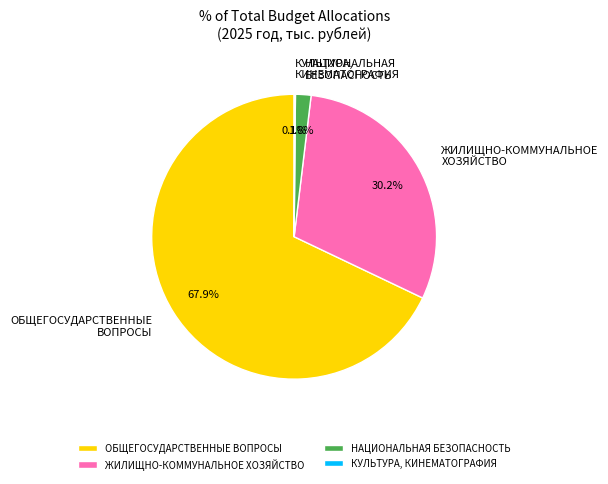

What portion of the pie excludes ОБЩЕГОСУДАРСТВЕННЫЕ ВОПРОСЫ?

32.1%